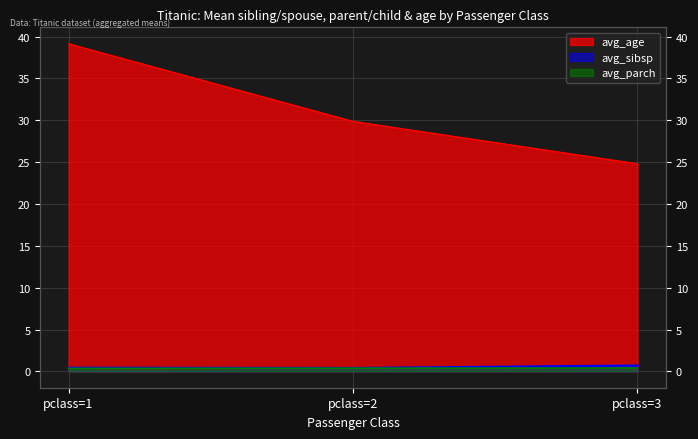

Reading left to right, transcribe all the data shown in this chart.

avg_sibsp: 0.4	0.4	0.7
avg_parch: 0.4	0.4	0.4
avg_age: 39.2	29.9	24.8